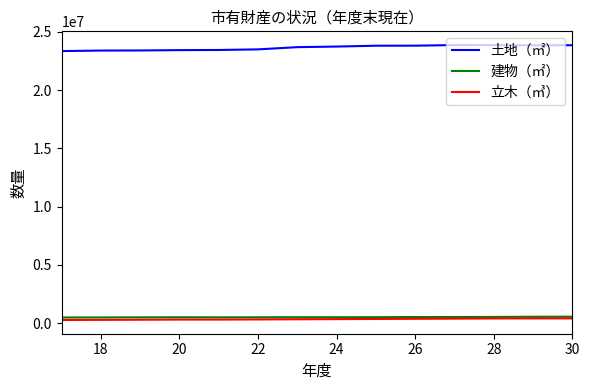

True or false: 立木（㎥） and 土地（㎡） cross at least once.

False